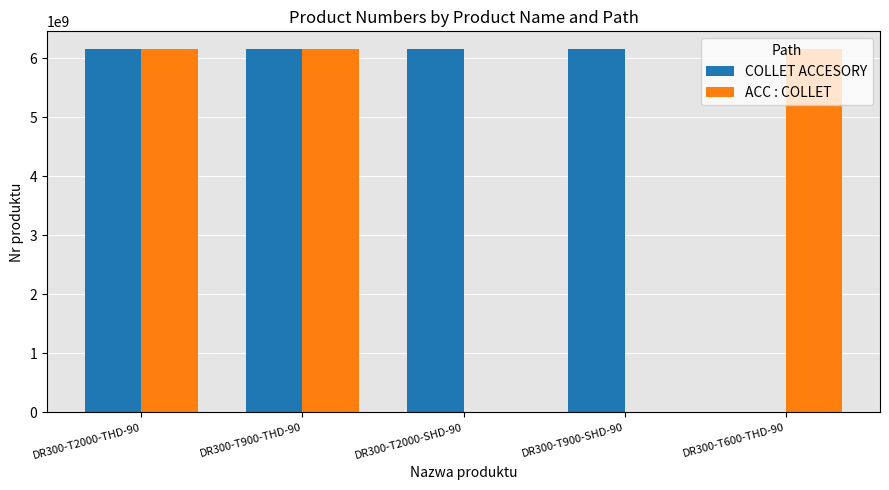

What are all the series names shown in the legend?

COLLET ACCESORY, ACC : COLLET